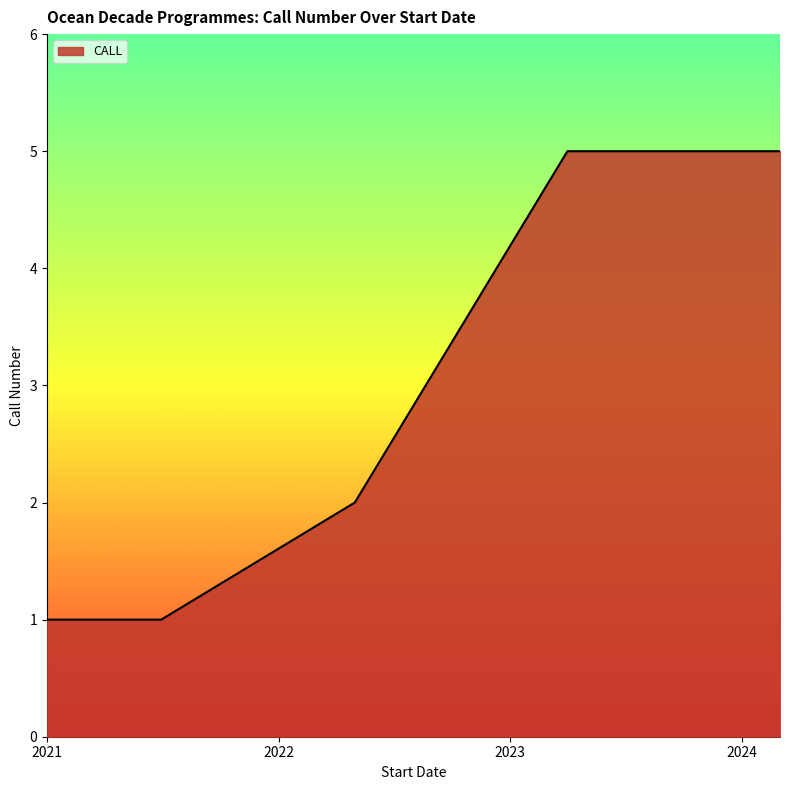

The value at 2021 is 1. True or false?

True